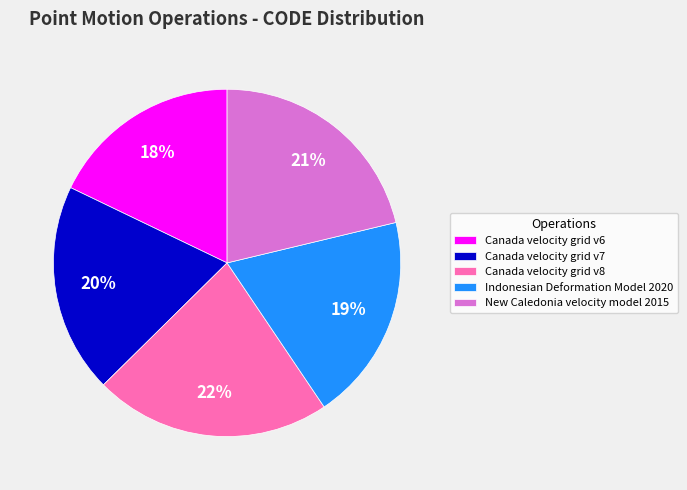

Which category has the smallest portion of the pie?

Canada velocity grid v6